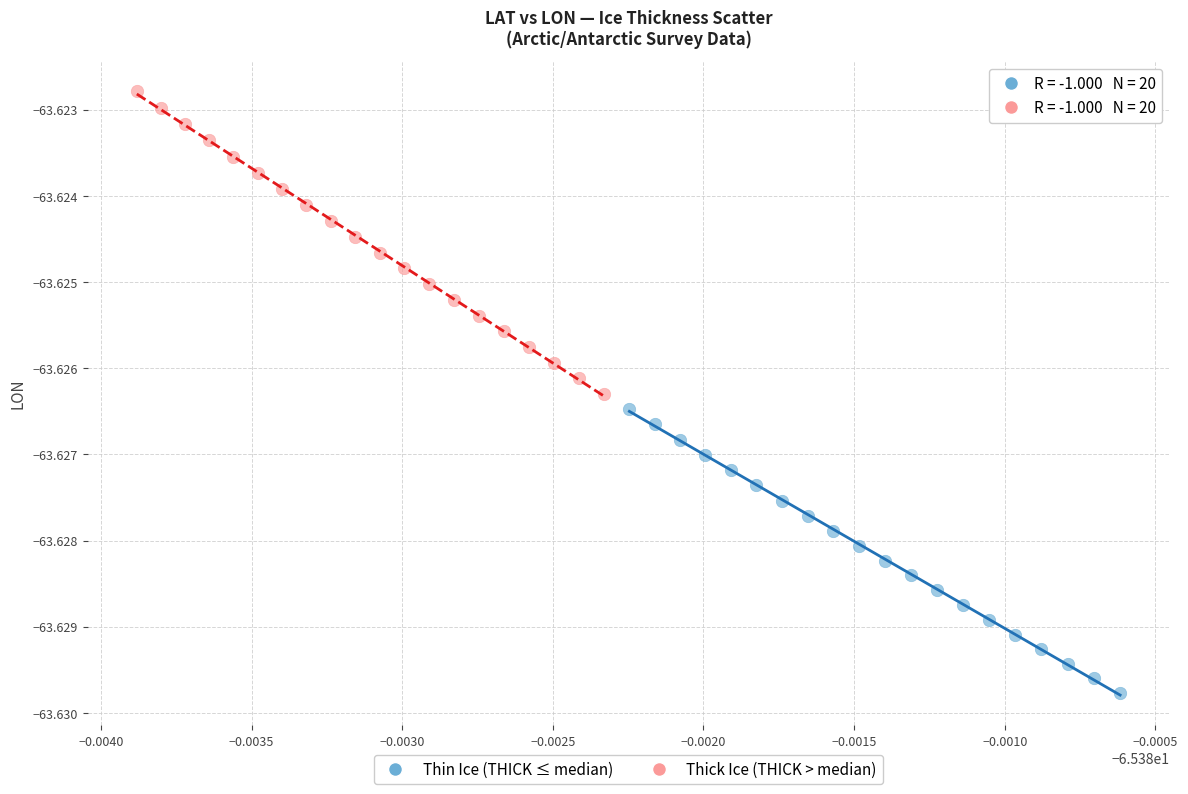

Which series contains the lowest Y value?

Thin Ice (THICK ≤ median)